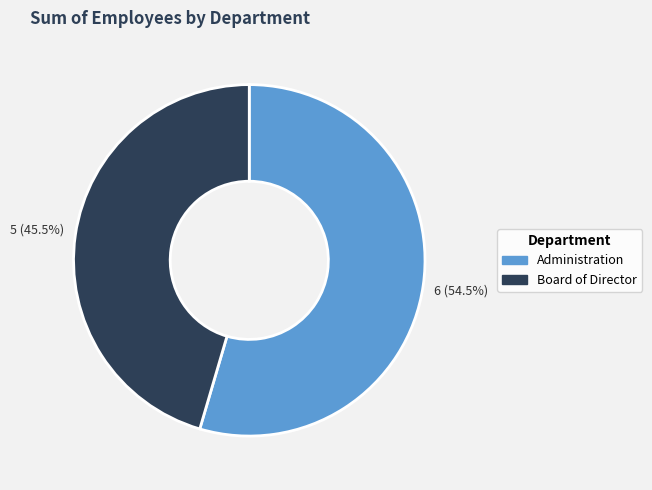

How much of the chart is everything except Administration?

45.5%